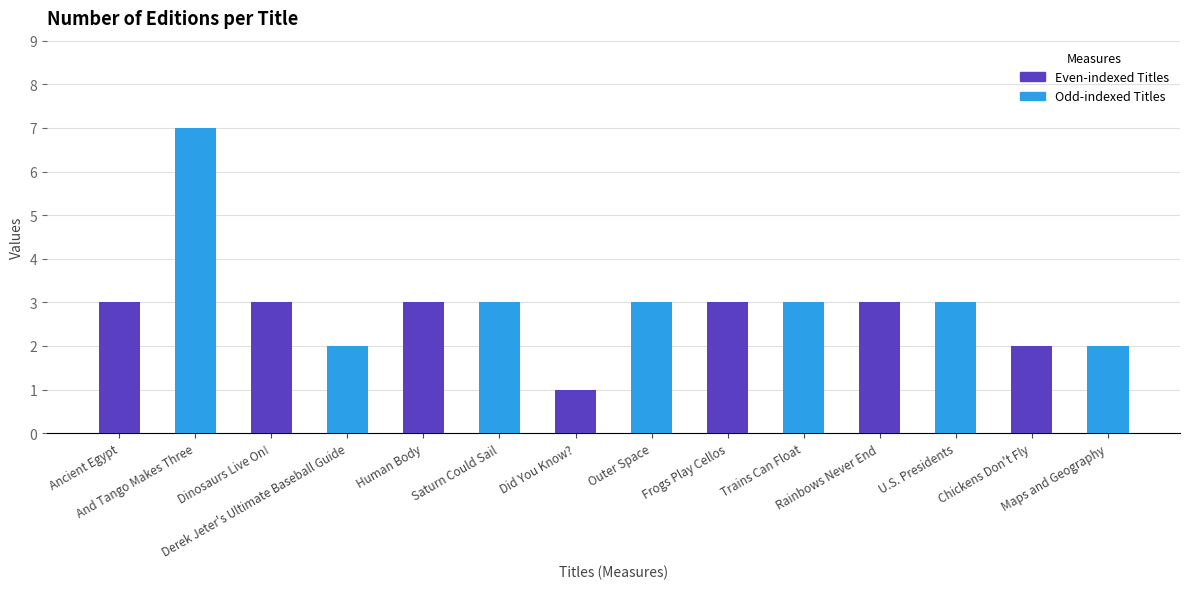

Reading left to right, extract all data points from this chart.

3	7	3	2	3	3	1	3	3	3	3	3	2	2